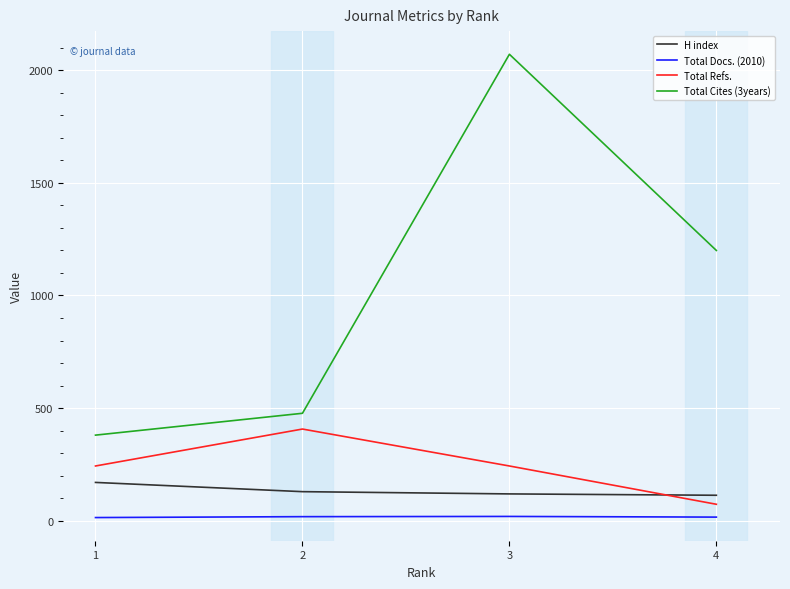

Between 2 and 3, which series saw the biggest shift?

Total Cites (3years)